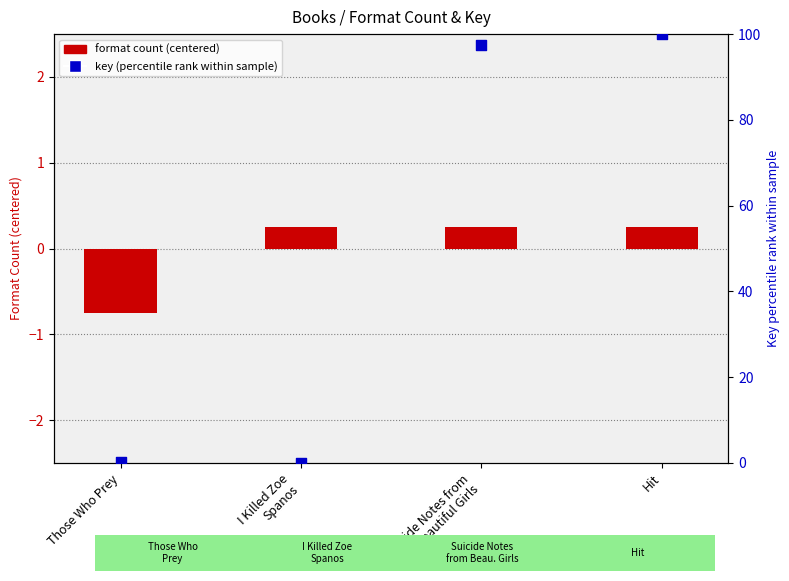

At how many categories does at least one series exceed 32?

2